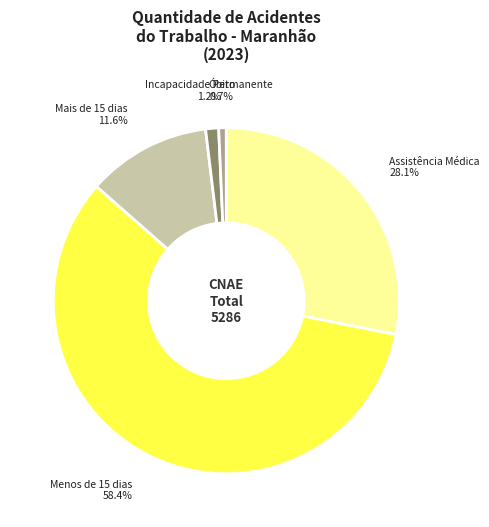

Rank the categories by value from highest to lowest.

Menos de 15 dias, Assistência Médica, Mais de 15 dias, Incapacidade Permanente, Óbito